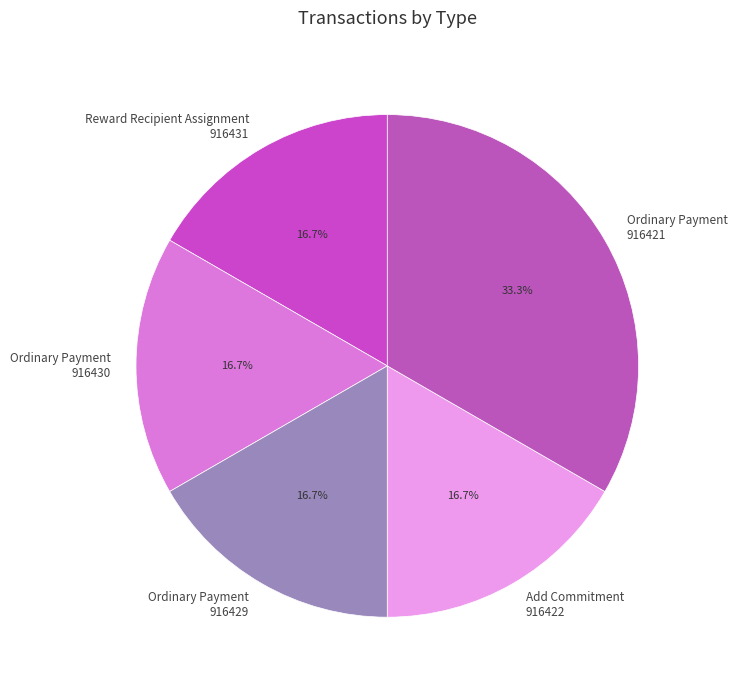

How many slices are in this pie chart?

5